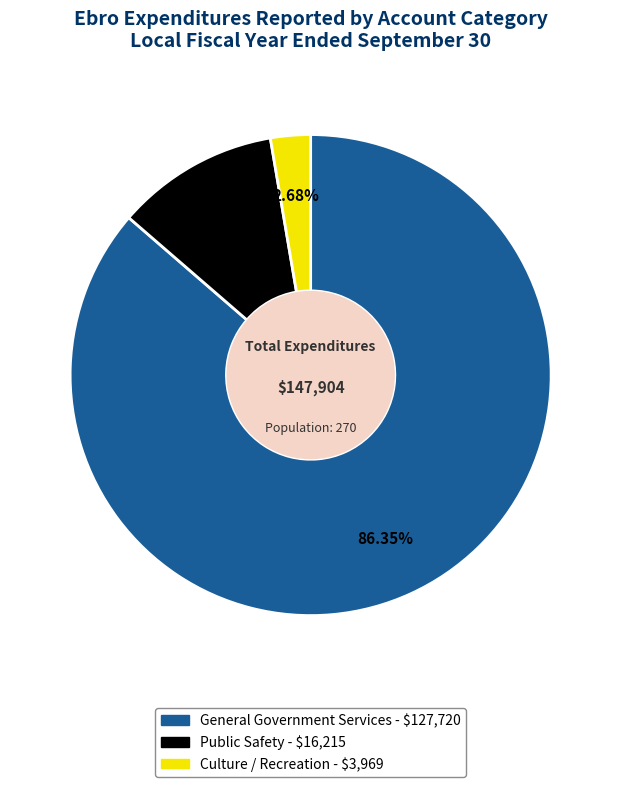

True or false: Public Safety accounts for 22% of the total.

False